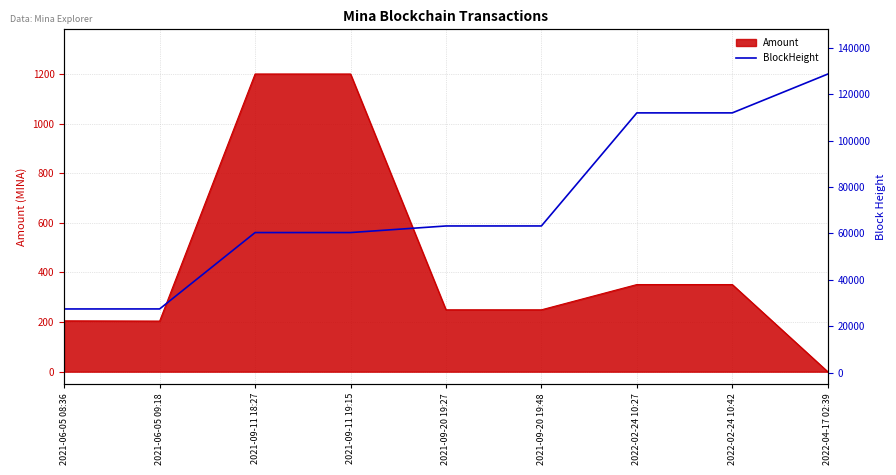

How many data points does each series have?

9